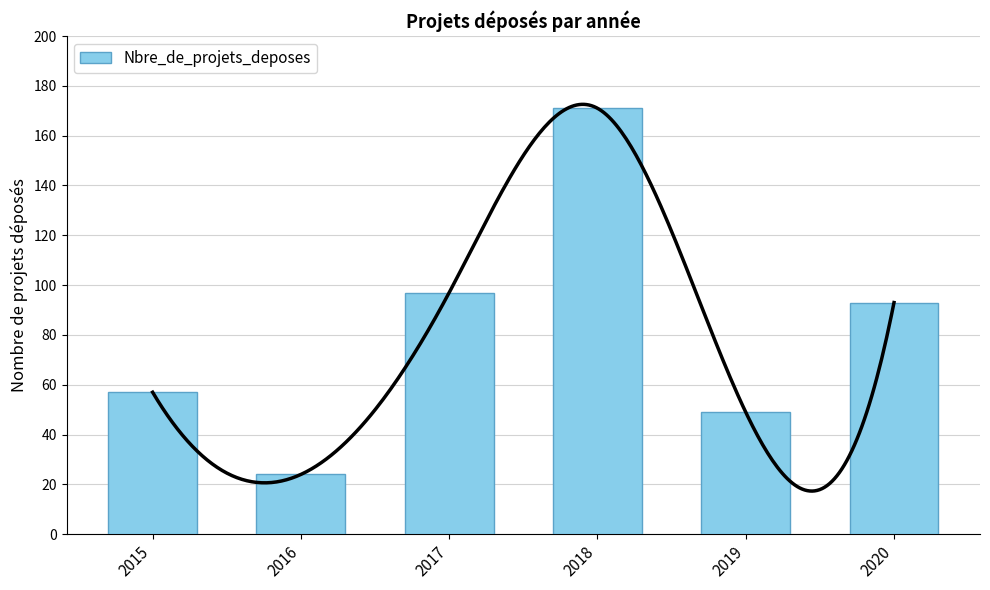

What is the change in value from 2015 to 2018?

+114